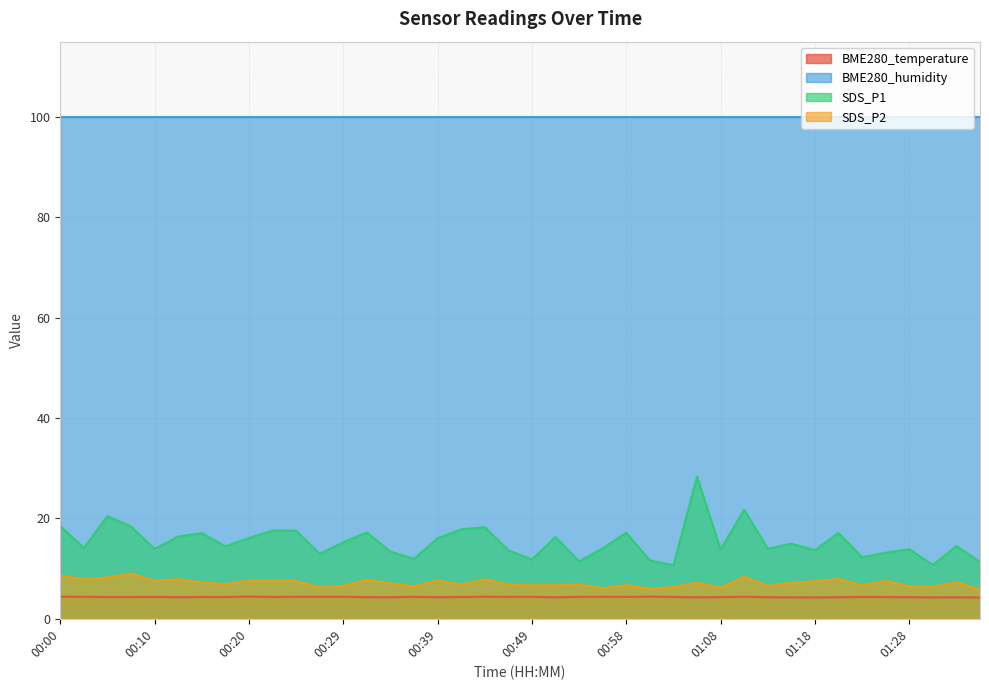

How many values in the SDS_P2 series are below 7?

19